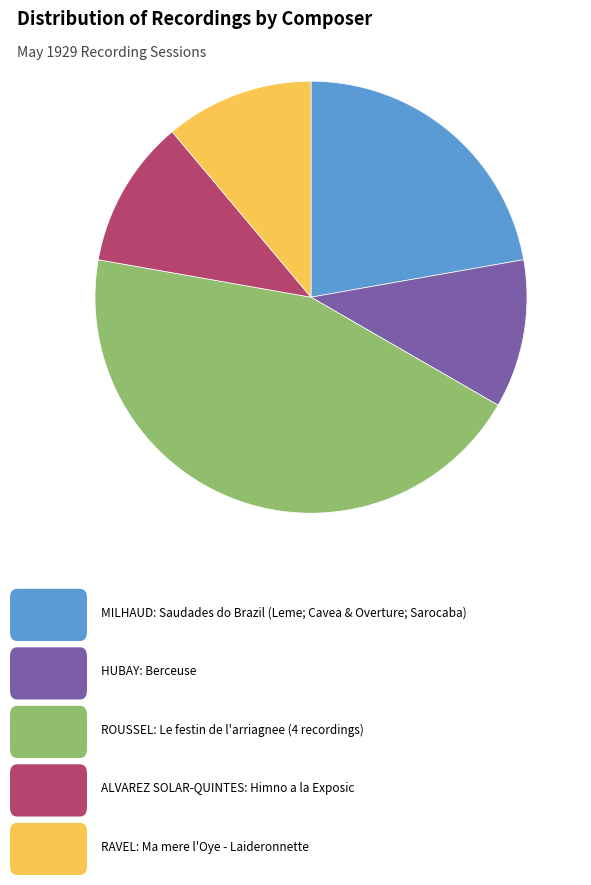

Is there a majority slice in this chart?

No